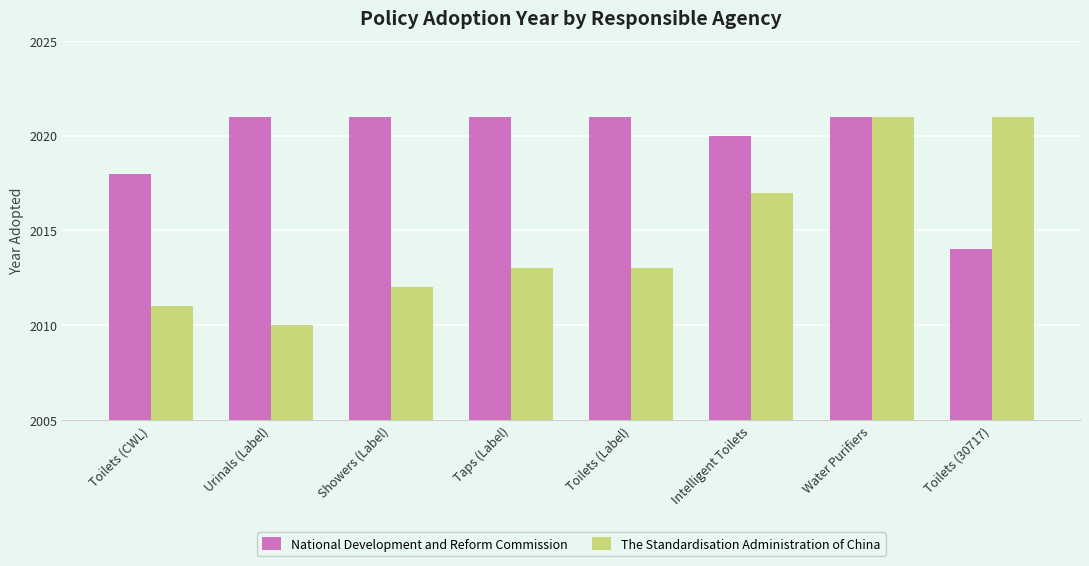

What is the total value across all series at Taps (Label)?

4034